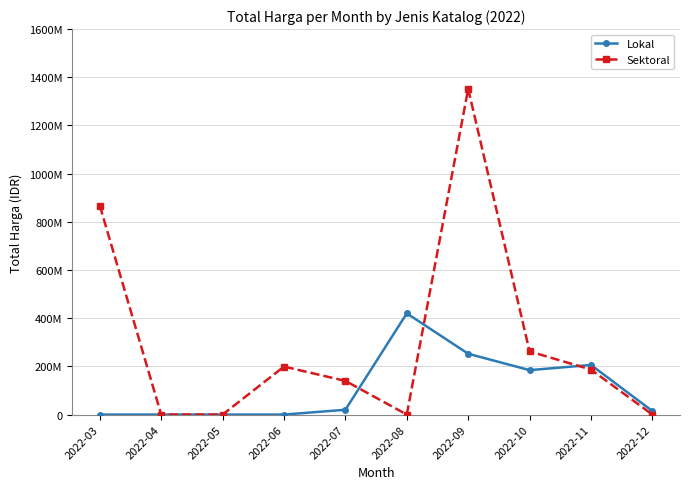

Is this an area chart (filled region under the line)?

No